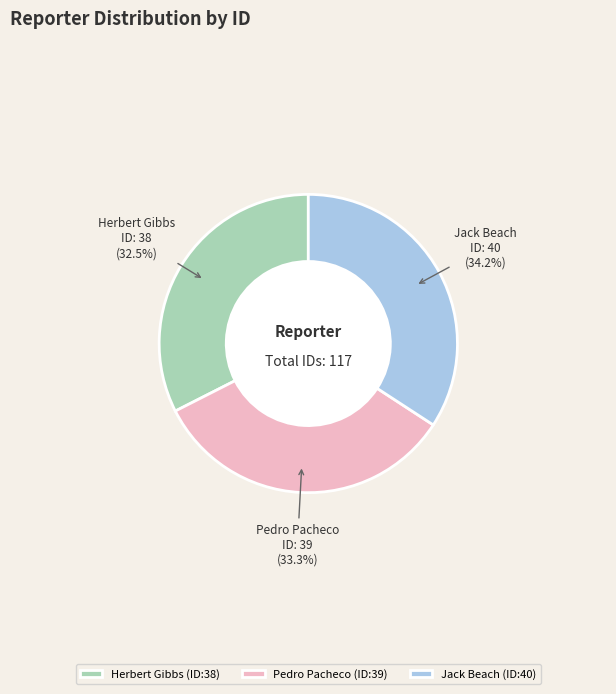

Does any single category account for the majority?

No